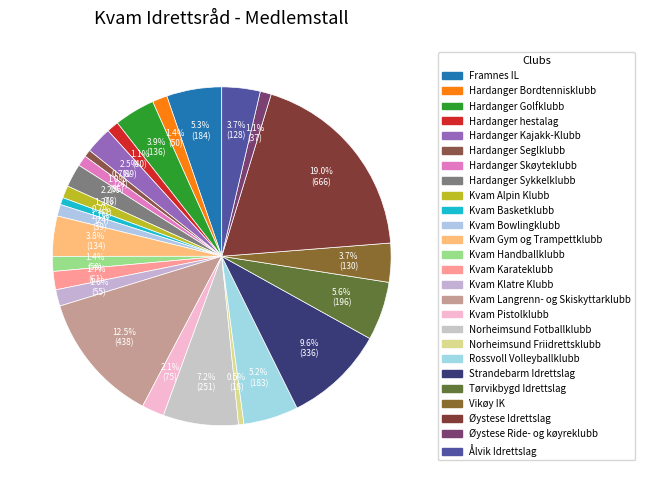

How many slices are in this pie chart?

26